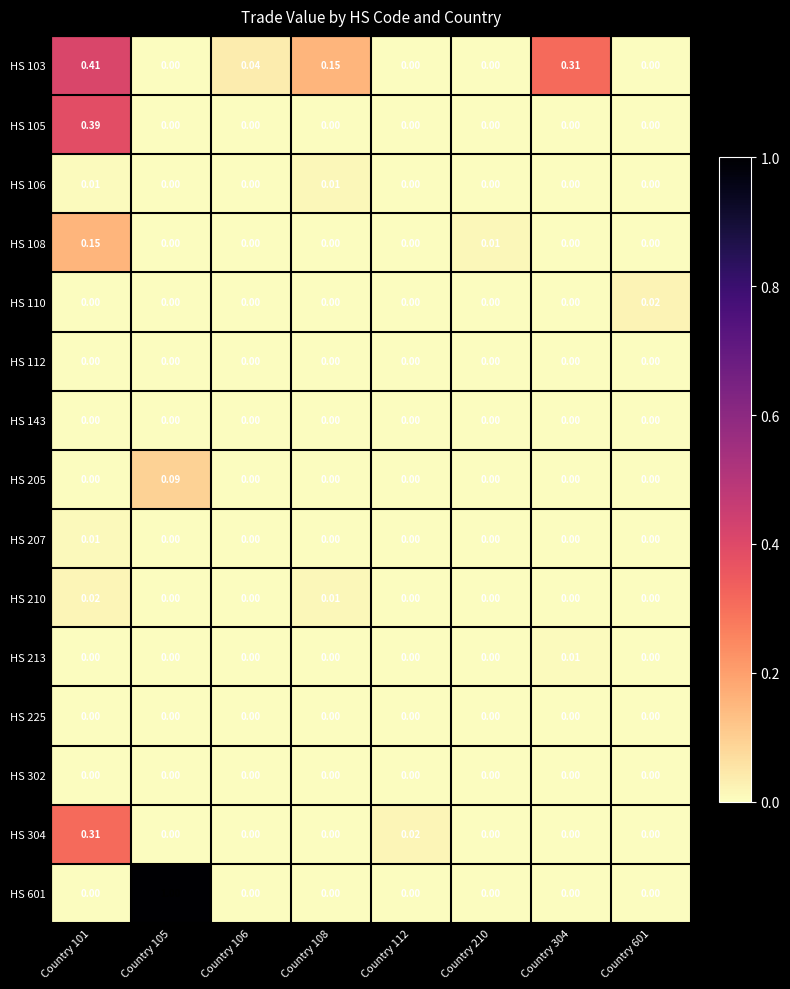

What is the spread (max minus min) of values at Country 108?

0.2